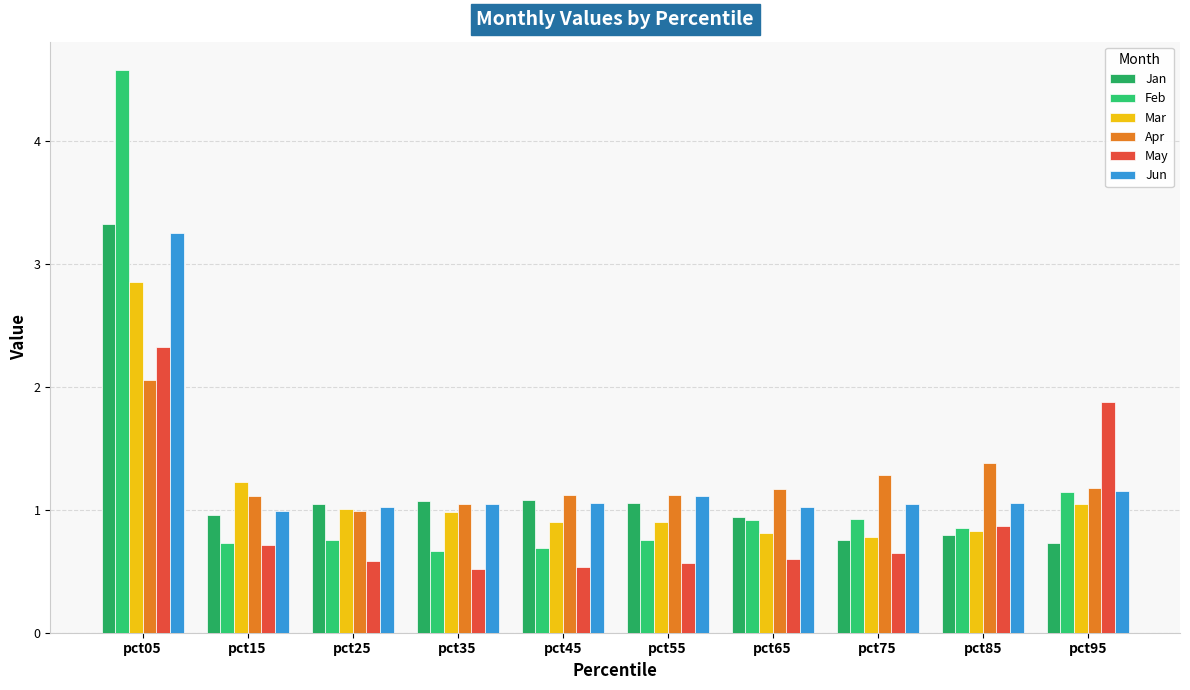

What is the minimum value for Jun?

1.0